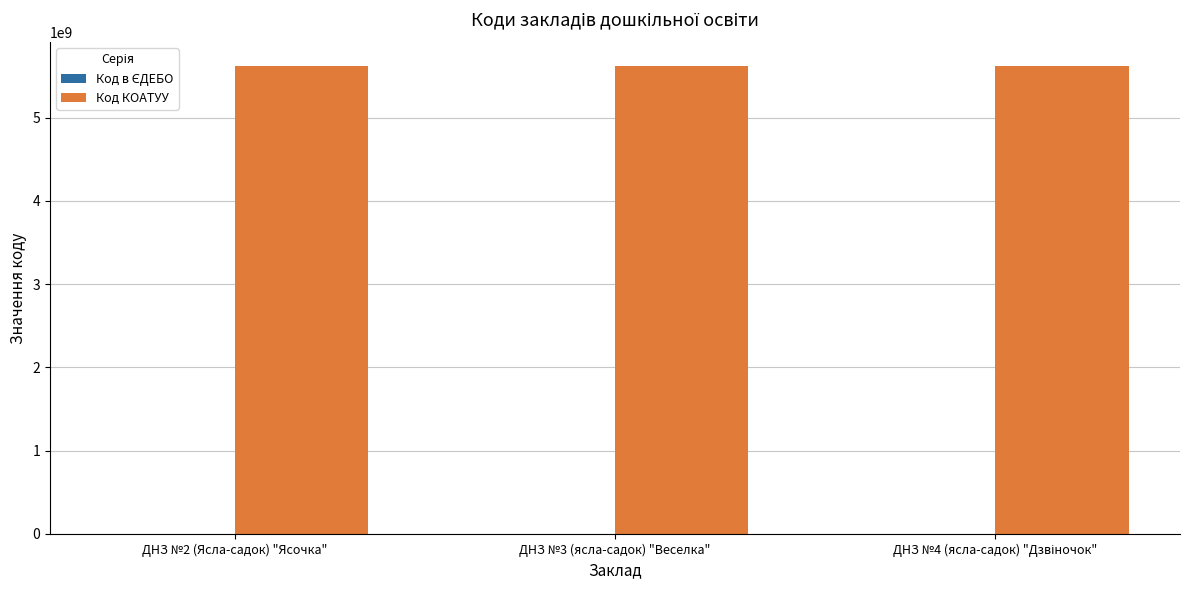

The value of Код КОАТУУ at ДНЗ №3 (ясла-садок) "Веселка" is 5625455400. True or false?

True